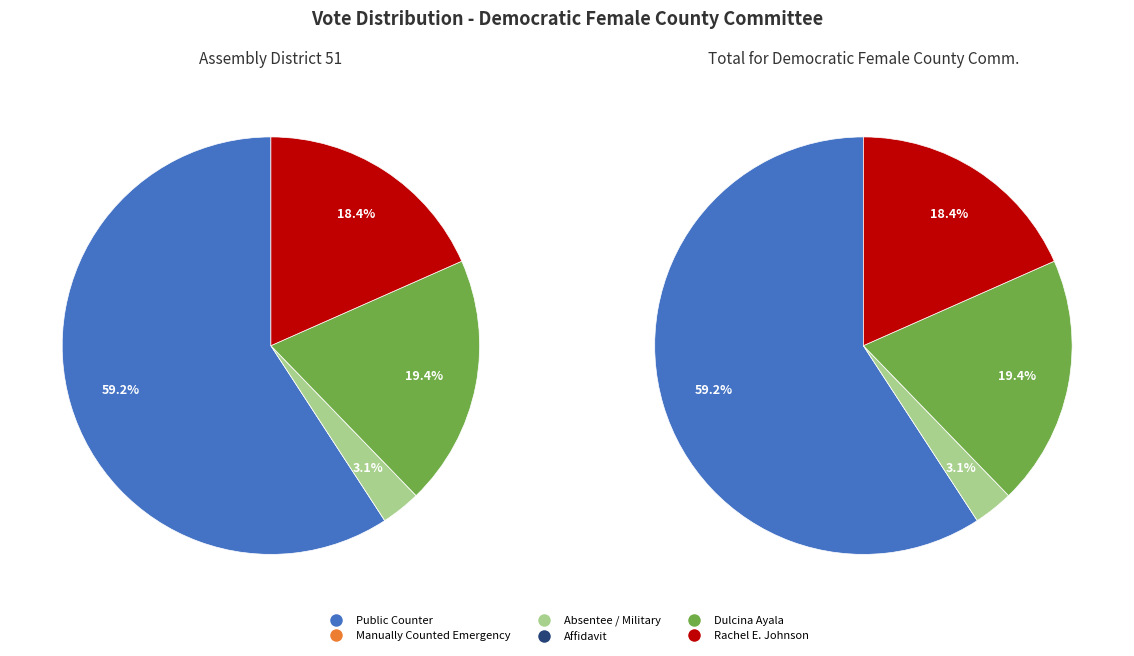

What percentage is the Rachel E. Johnson slice, to the nearest percent?

18%